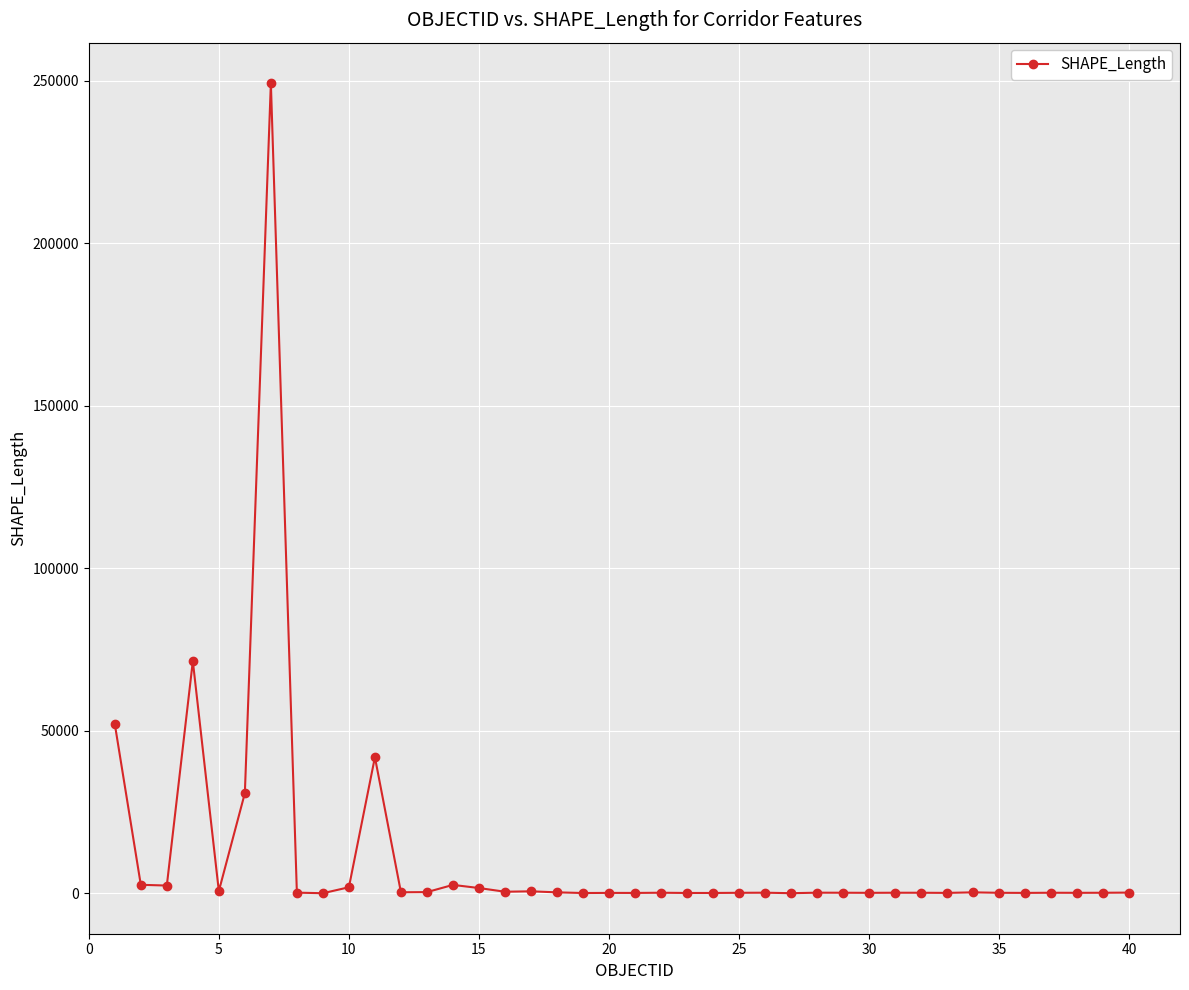

True or false: there are more than 0 points higher than both neighbors.

True